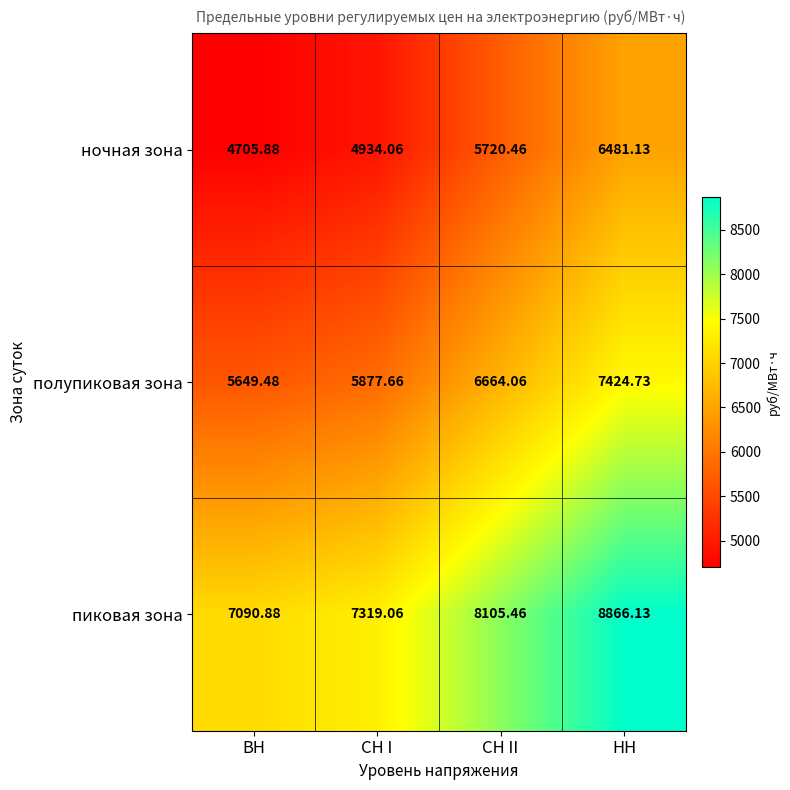

Which series has the largest total across all categories?

пиковая зона